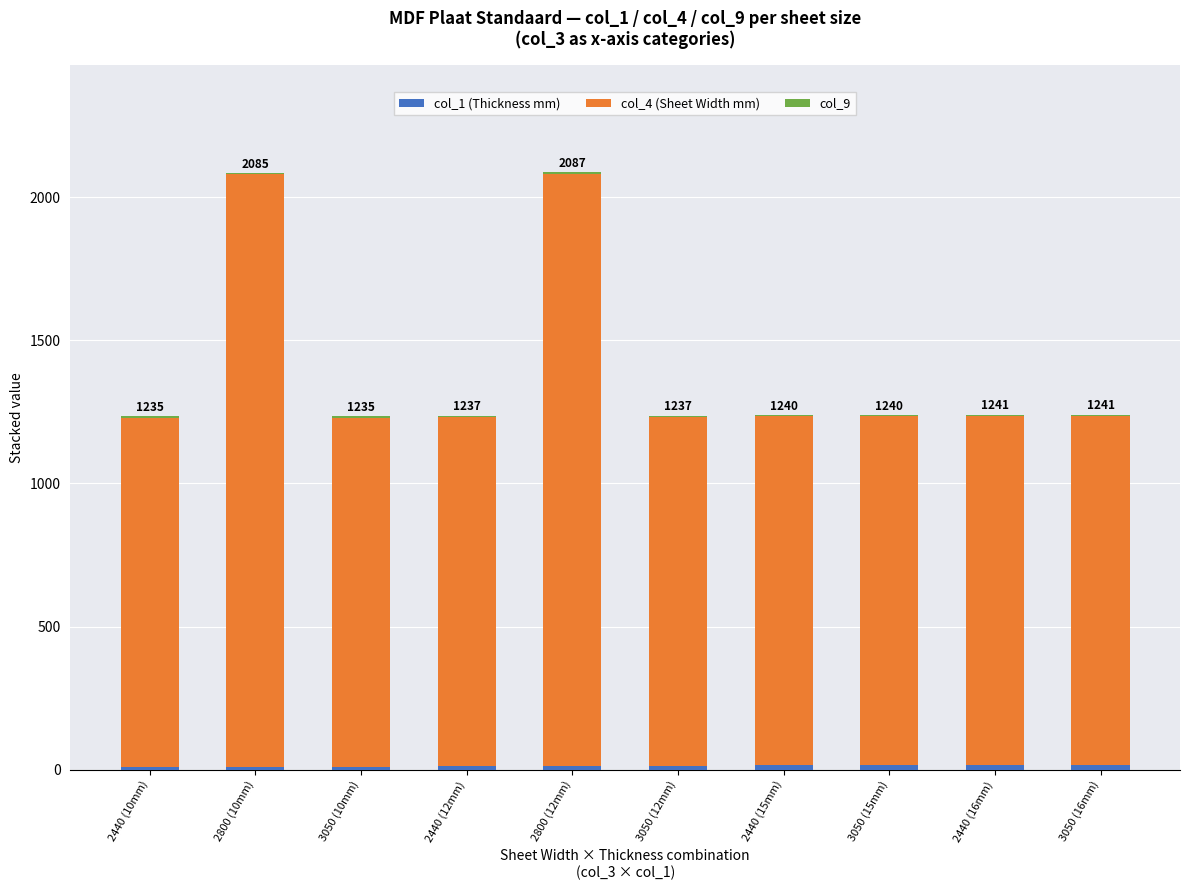

Are the bars horizontal?

No